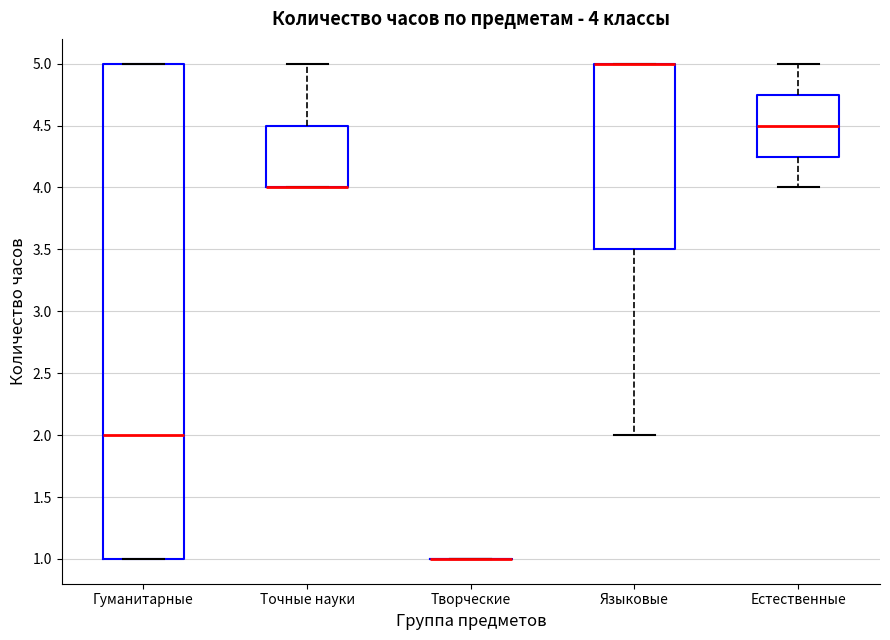

Comparing the boxes themselves (not the whiskers), which one is the tallest?

Гуманитарные